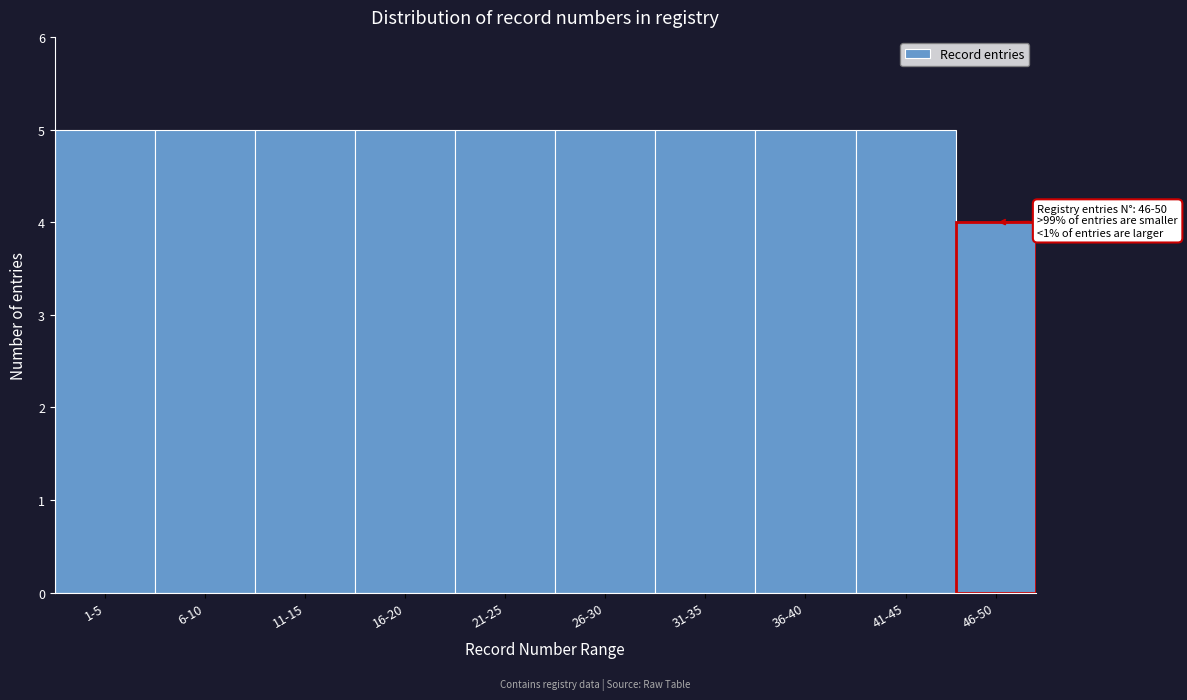

Reading left to right, what are all the values shown in this chart?

1-5=5	6-10=5	11-15=5	16-20=5	21-25=5	26-30=5	31-35=5	36-40=5	41-45=5	46-50=4